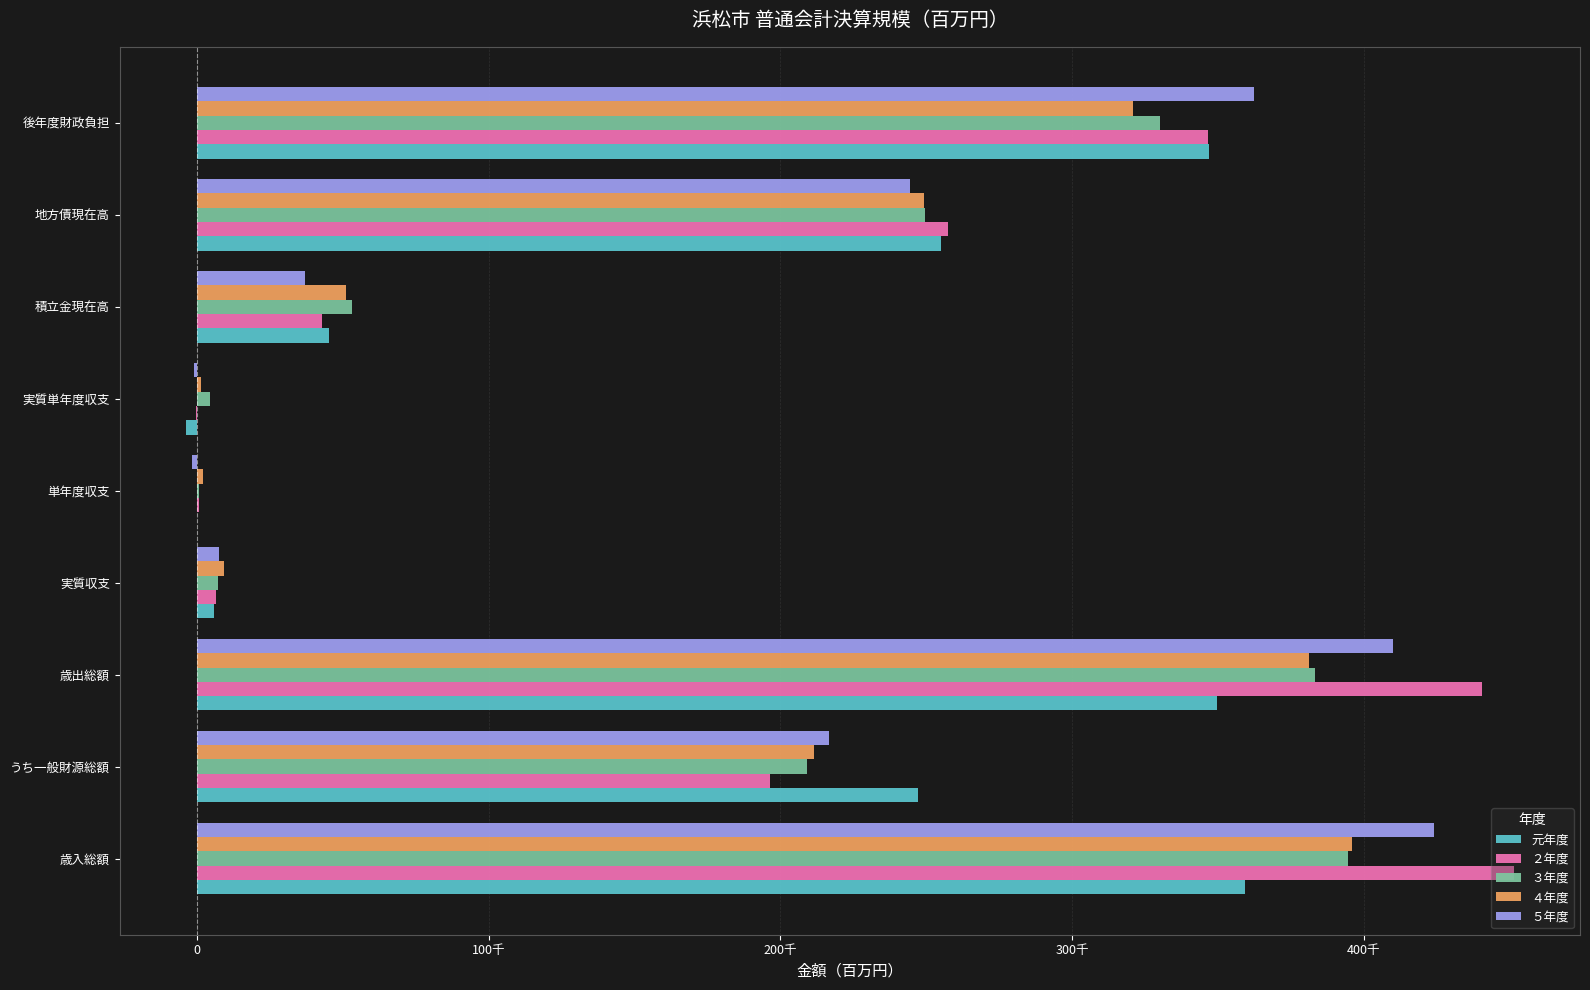

Reading right to left, transcribe all the data shown in this chart.

元年度: 346846.9	255172.8	45402.1	-3744.8	-86.1	5939.3	349574.5	247225.5	359322.1
２年度: 346505.2	257561.0	42883.2	-238.3	541.0	6480.3	440426.2	196597.4	451429.0
３年度: 330318.1	249445.6	53114.6	4468.2	753.0	7233.4	383252.5	209103.0	394601.5
４年度: 320967.0	249257.8	51077.9	1401.5	2085.1	9318.5	381204.9	211391.3	396006.3
５年度: 362451.0	244419.0	37150.0	-964.0	-1677.0	7642.0	410056.0	216652.0	424171.0